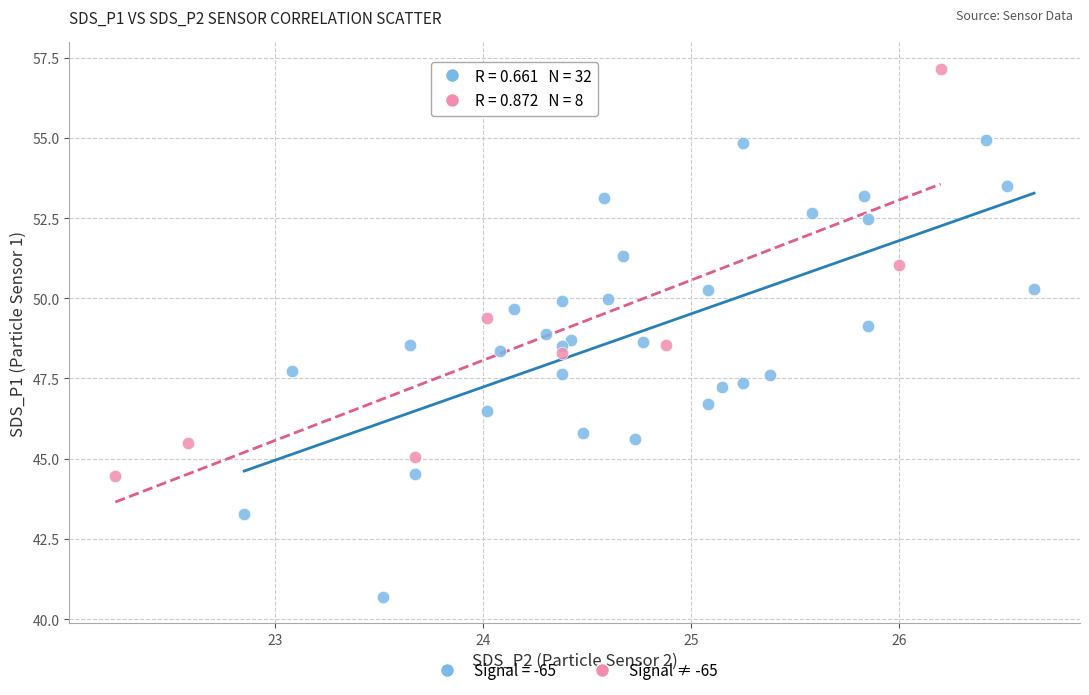

Which series reaches the minimum Y coordinate?

Signal = -65